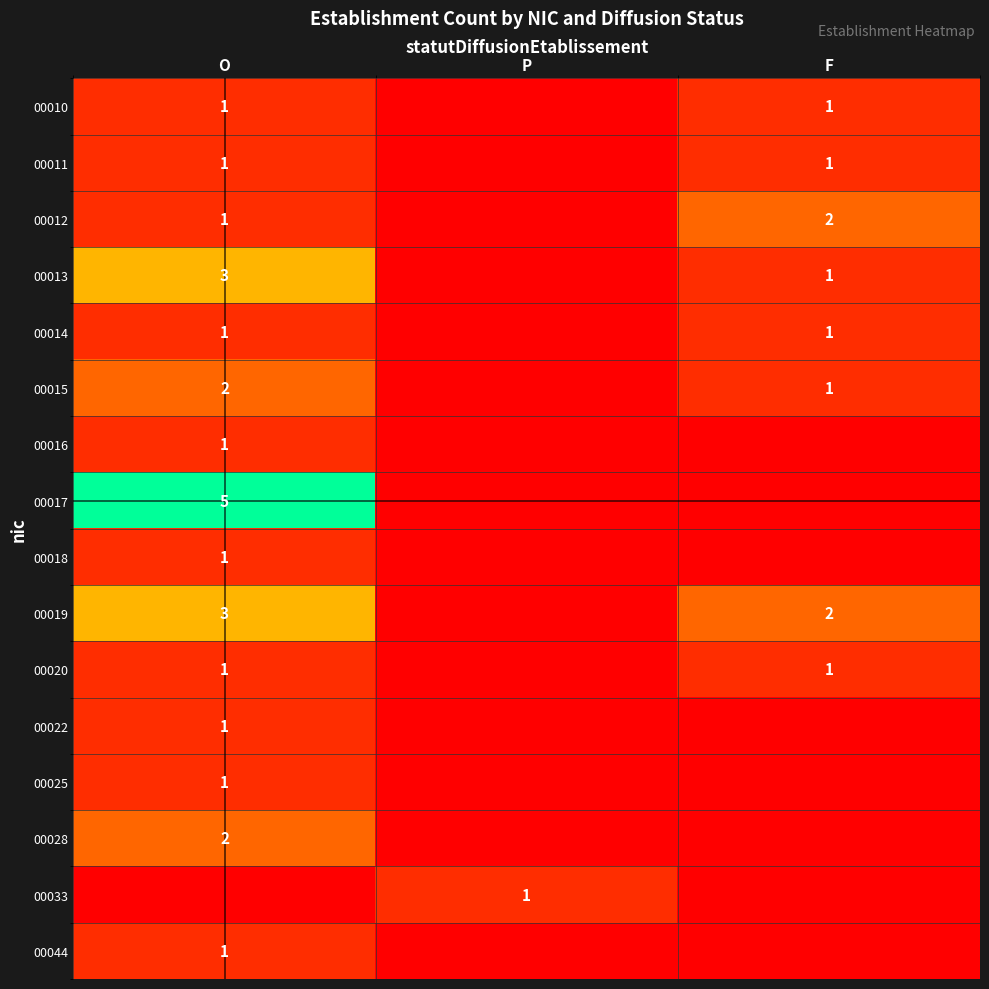

Which label corresponds to the smallest value in the chart?

P